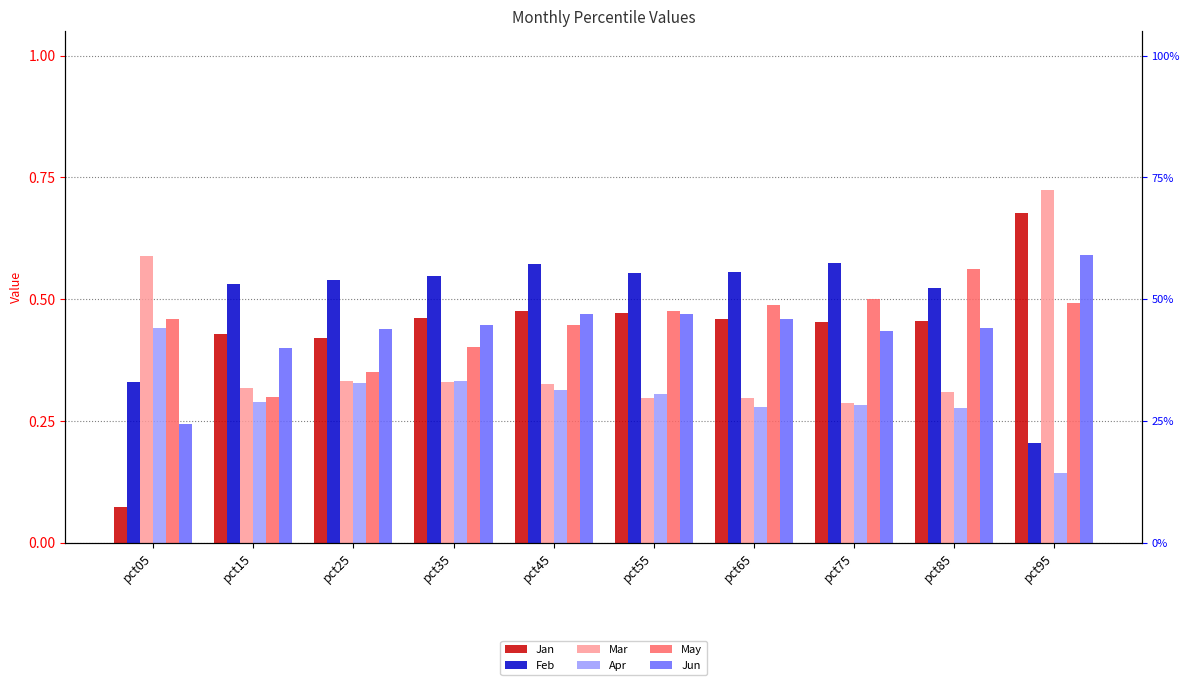

At pct75, list the series in order from smallest to largest.

Apr, Mar, Jun, Jan, May, Feb